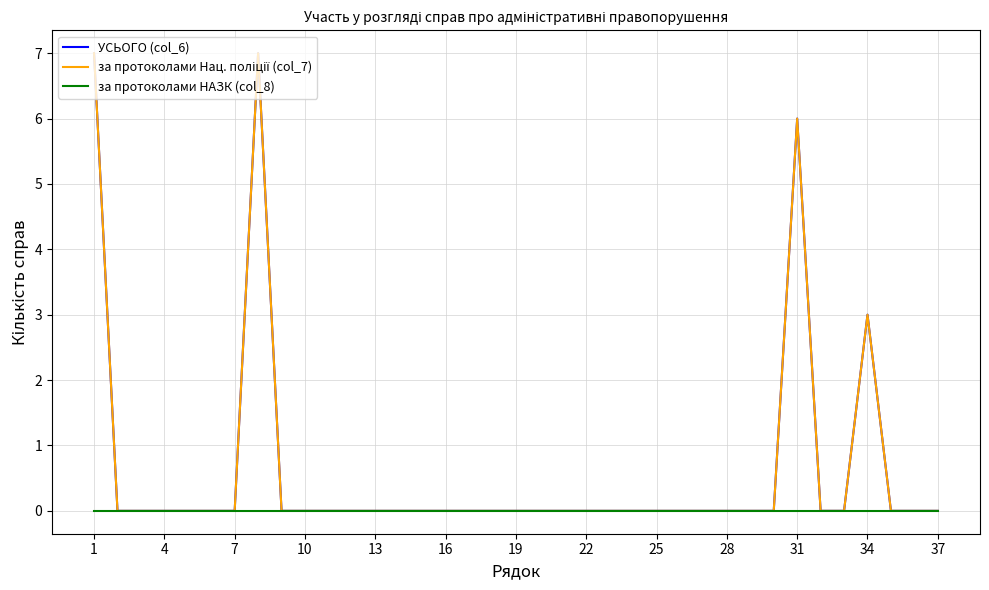

Is this an area chart (filled region under the line)?

No